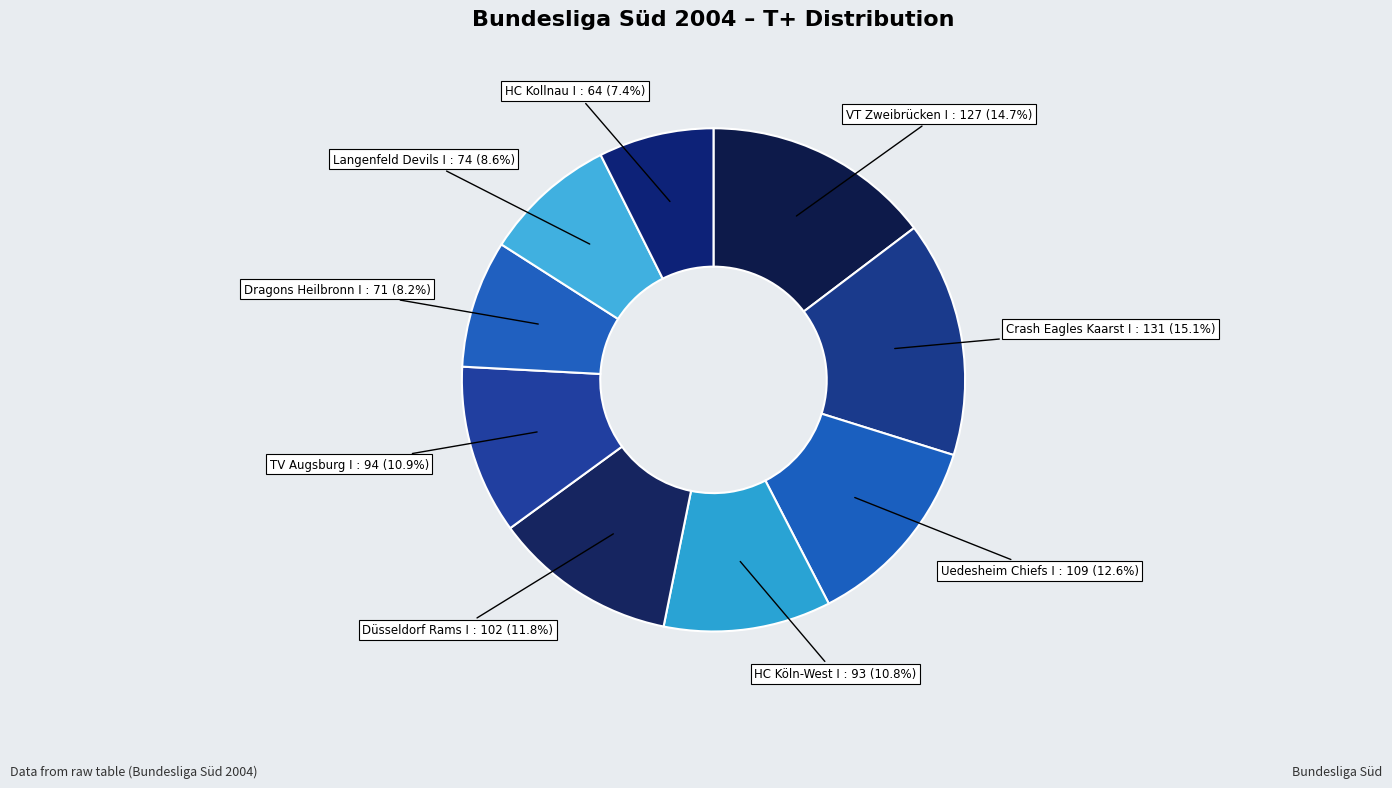

Which slice is the smallest?

HC Kollnau I